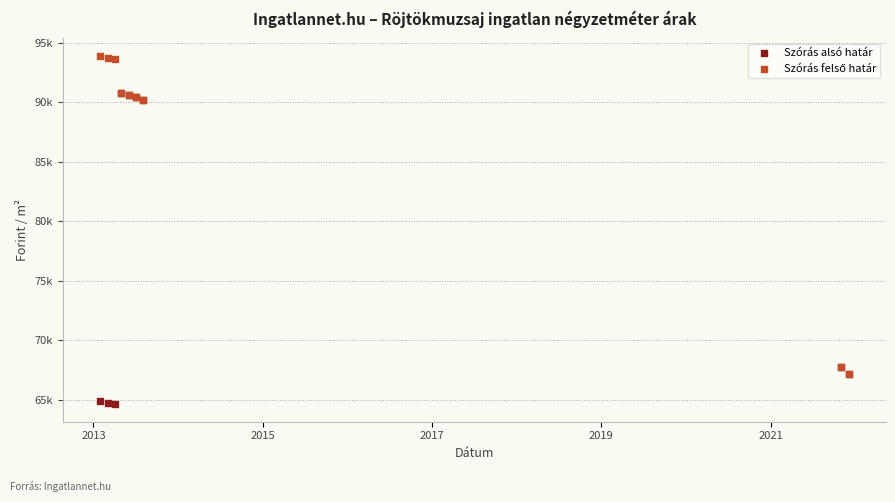

Which series contains the lowest Y value?

Szórás alsó határ